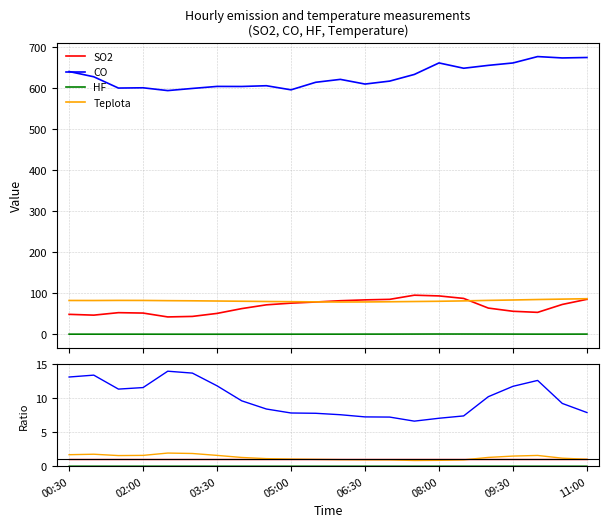

Where is the first local maximum for HF?

06:30